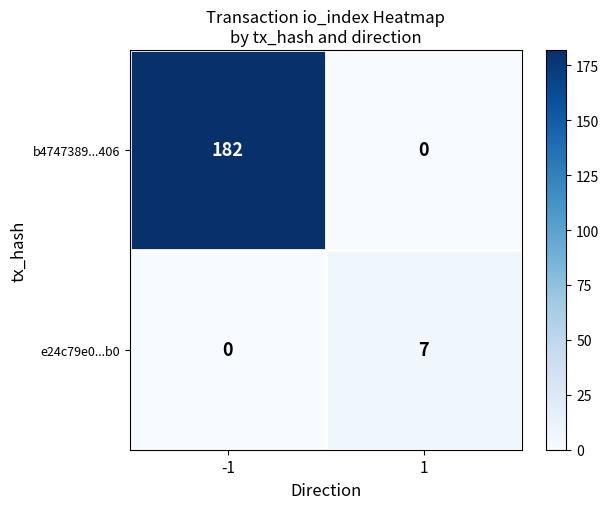

List the series in order of their peak value, highest first.

b4747389...406, e24c79e0...b0